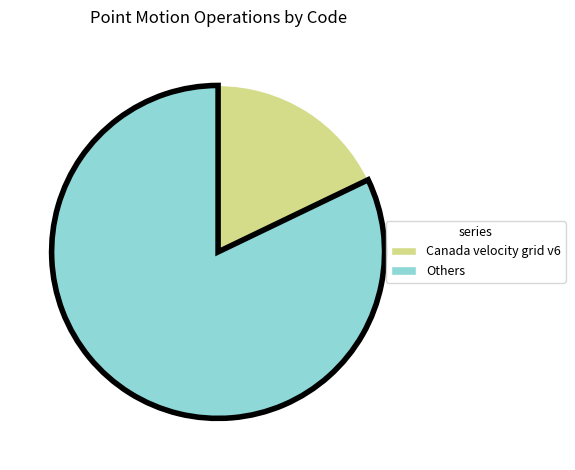

Is there any slice that represents more than half of the pie?

Yes